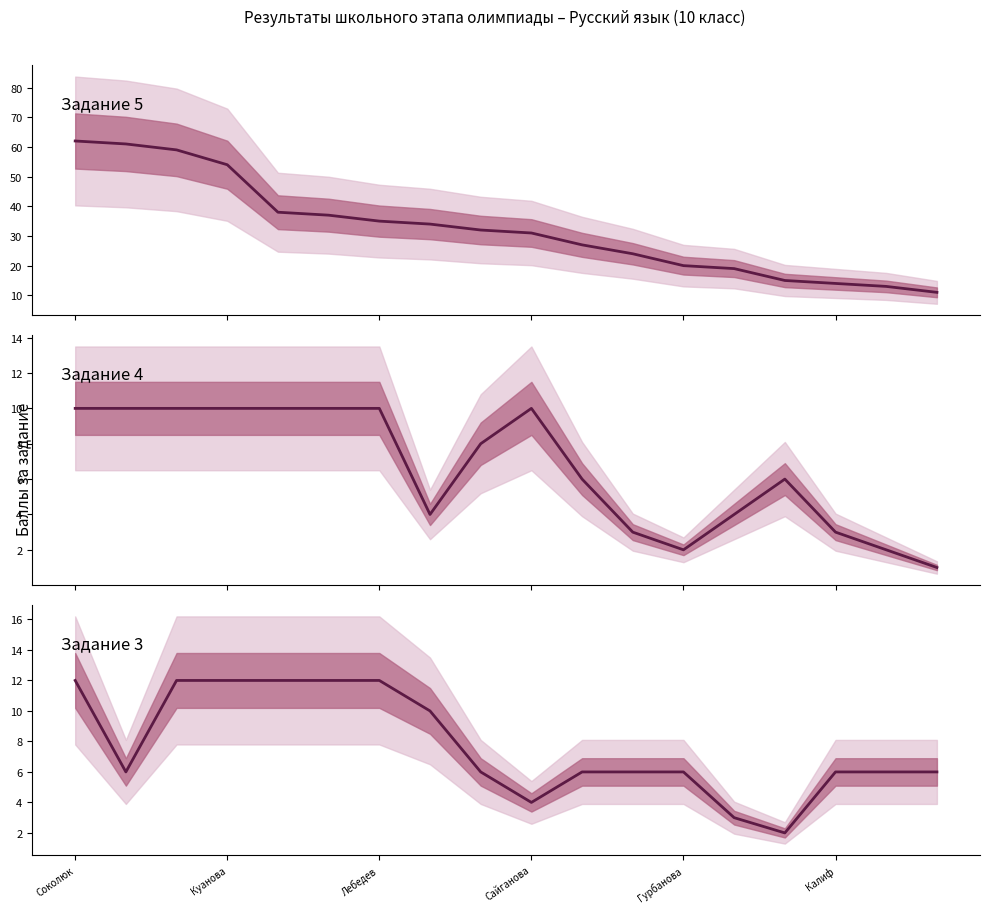

Which series has the largest range (max minus min)?

Задание 5